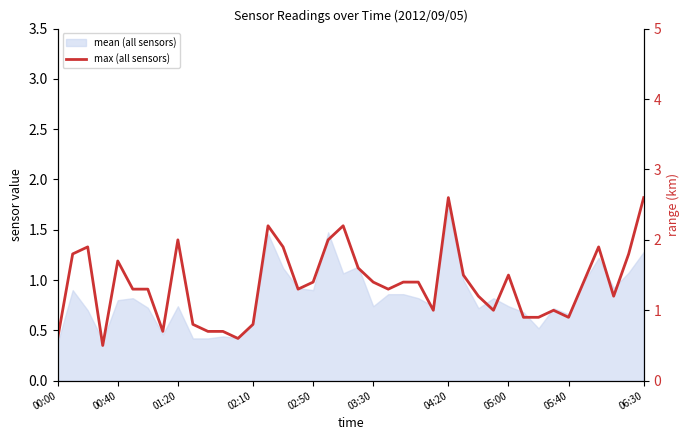

Rank the categories by value from highest to lowest.

26, 39, 14, 19, 05:40, 18, 01:20, 15, 36, 00:40, 38, 02:50, 20, 27, 30, 17, 21, 23, 24, 35, 03:30, 04:20, 16, 22, 28, 37, 25, 29, 33, 31, 32, 34, 06:30, 13, 05:00, 10, 11, 00:00, 12, 02:10